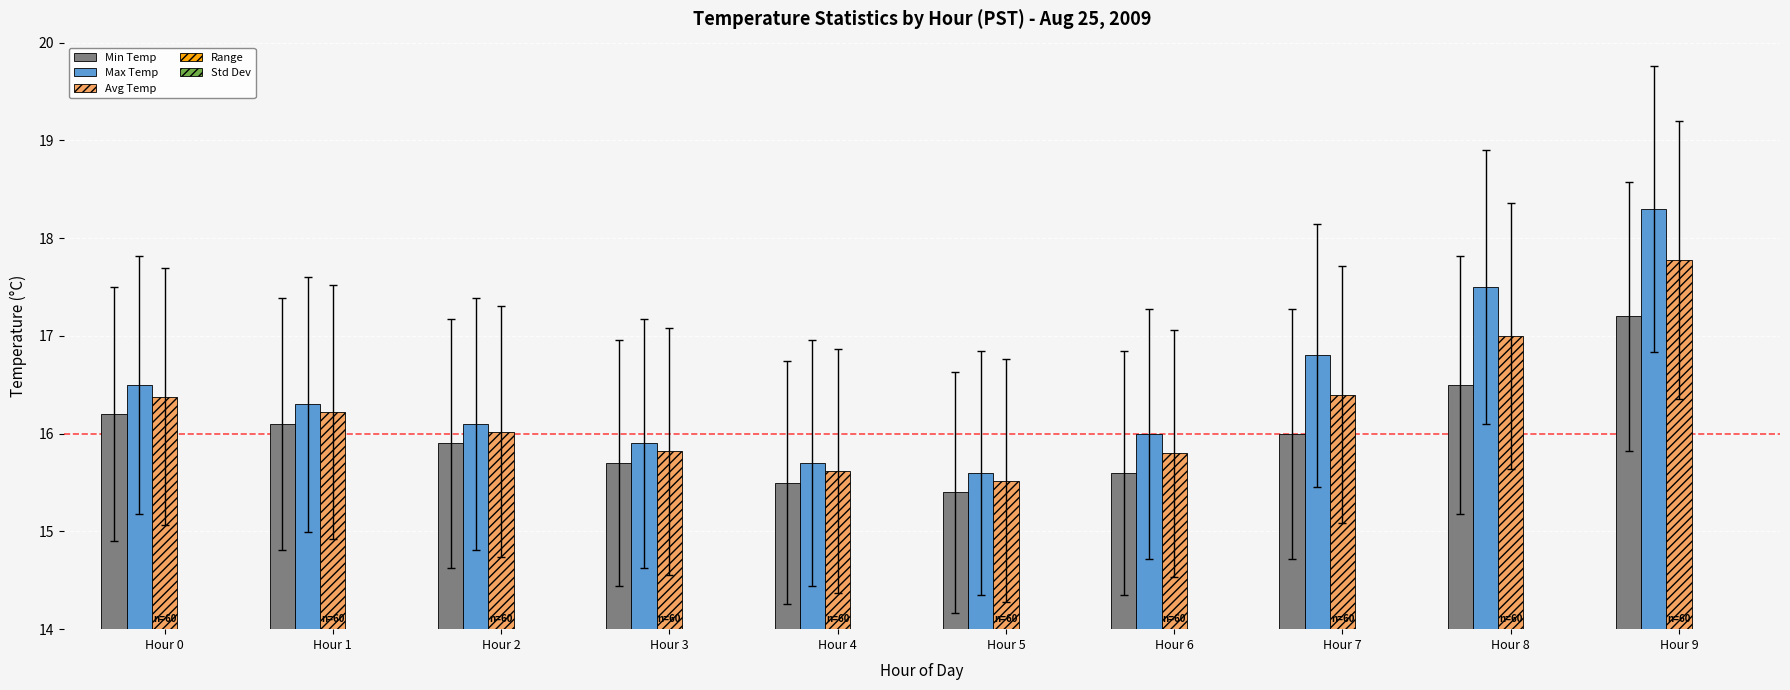

What is the difference between the maximum and minimum values in the Min Temp series?

1.8